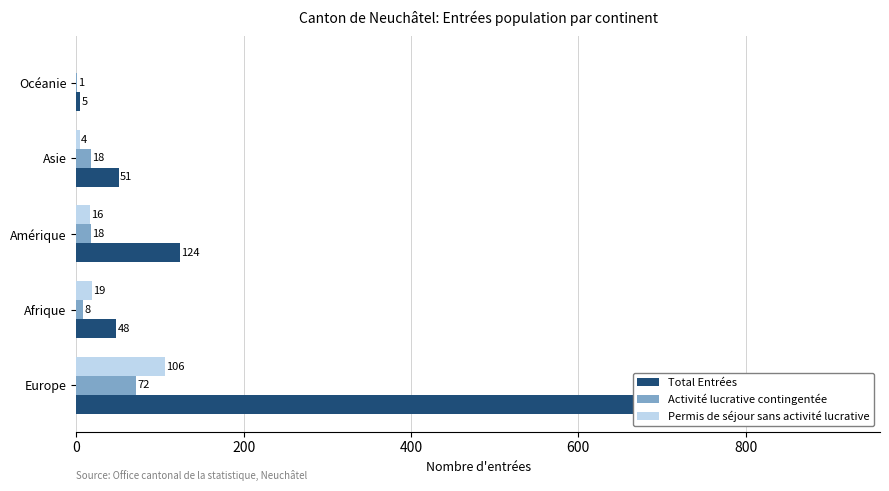

Is the value of Activité lucrative contingentée at Océanie greater than the value of Permis de séjour sans activité lucrative at Afrique?

No